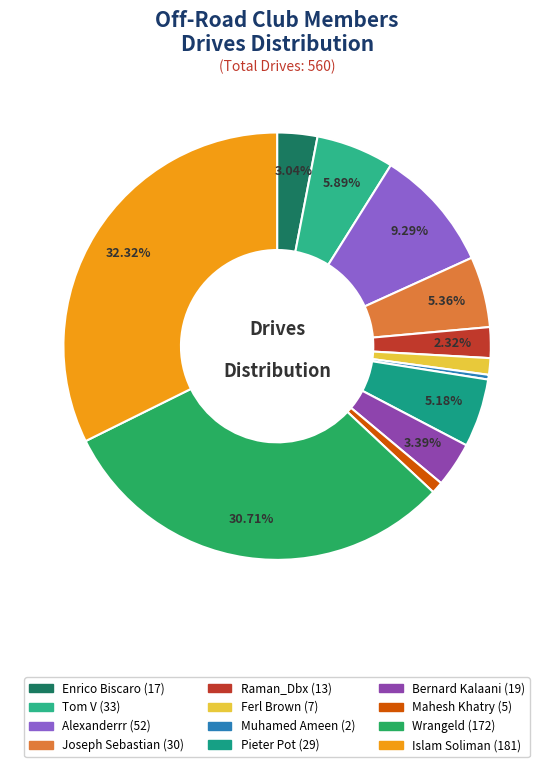

Which has a higher value, Tom V or Mahesh Khatry?

Tom V